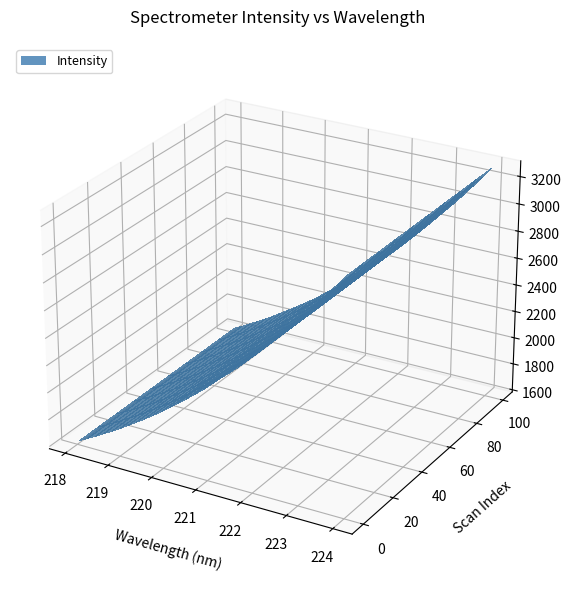

Reading left to right, list all the values displayed in this chart.

218.0596=1618.0	218.2508=1650.7	218.442=1684.3	218.6332=1719.7	218.8244=1755.0	219.0156=1792.0	219.2067=1831.5	219.3979=1872.1	219.589=1912.2	219.7801=1955.3	219.9712=1998.4	220.1623=2044.9	220.3533=2094.5	220.5444=2141.3	220.7354=2192.0	220.9264=2242.2	221.1174=2298.0	221.3083=2354.7	221.4993=2409.1	221.6902=2463.0	221.8812=2524.0	222.0721=2584.9	222.263=2647.7	222.4538=2713.0	222.6447=2778.8	222.8355=2846.8	223.0264=2914.0	223.2172=2982.0	223.408=3054.4	223.5987=3127.4	223.7895=3201.8	223.9802=3279.2